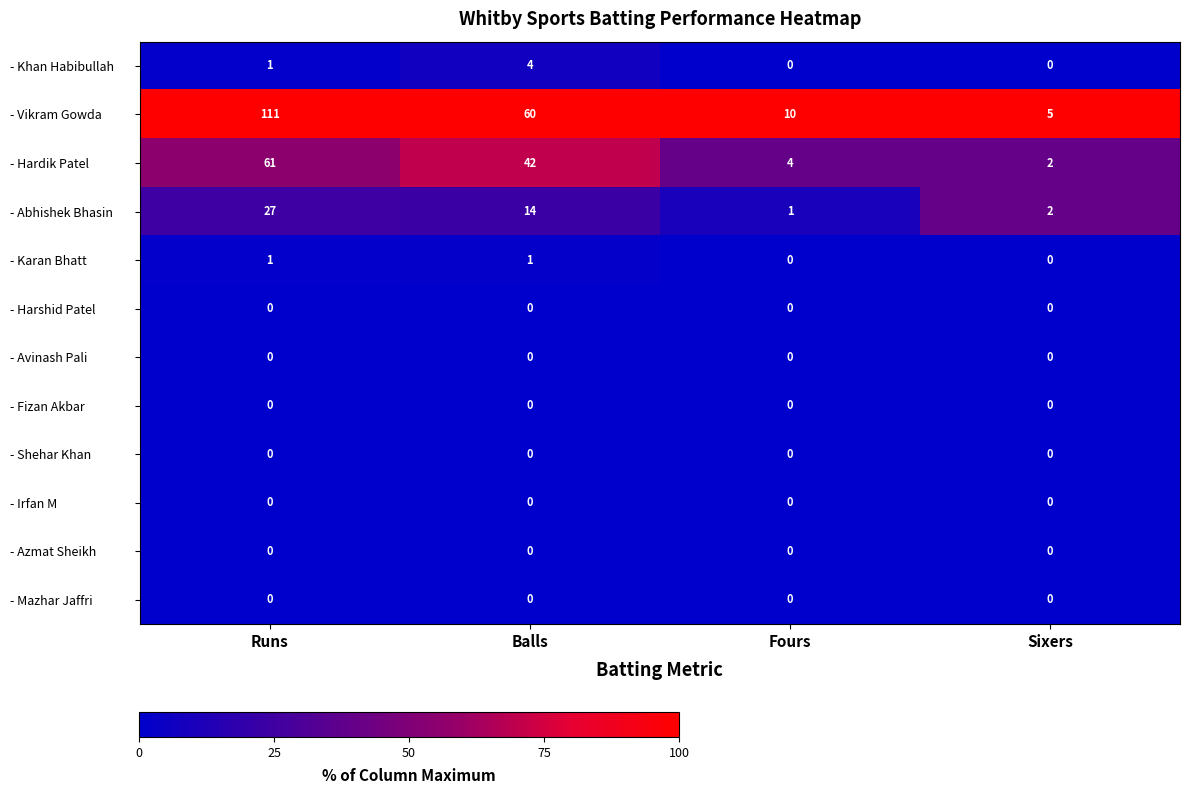

The value of - Abhishek Bhasin at Runs is 27. True or false?

True